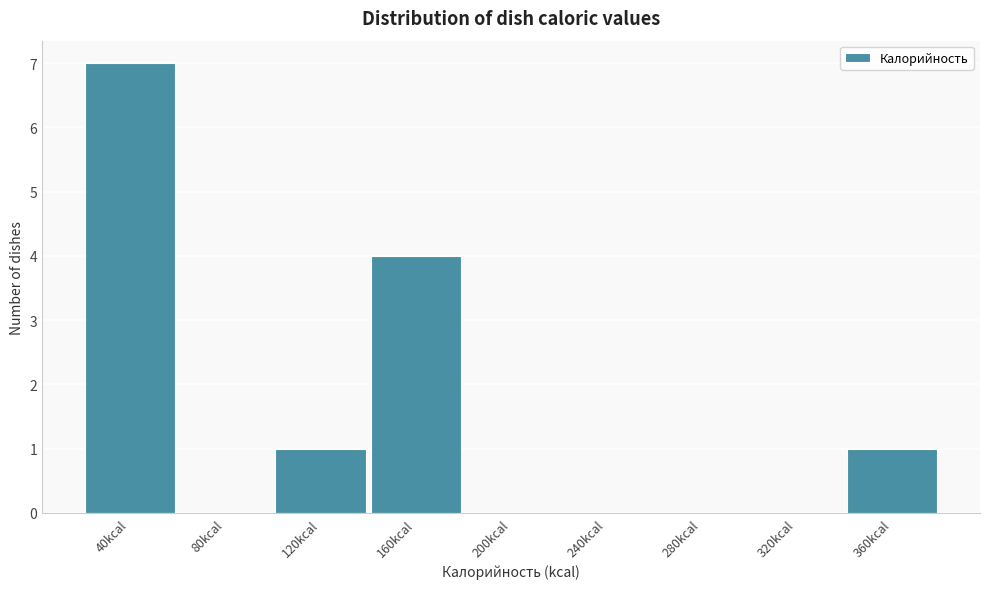

Reading left to right, extract all data points from this chart.

40kcal=7	80kcal=0	120kcal=1	160kcal=4	200kcal=0	240kcal=0	280kcal=0	320kcal=0	360kcal=1